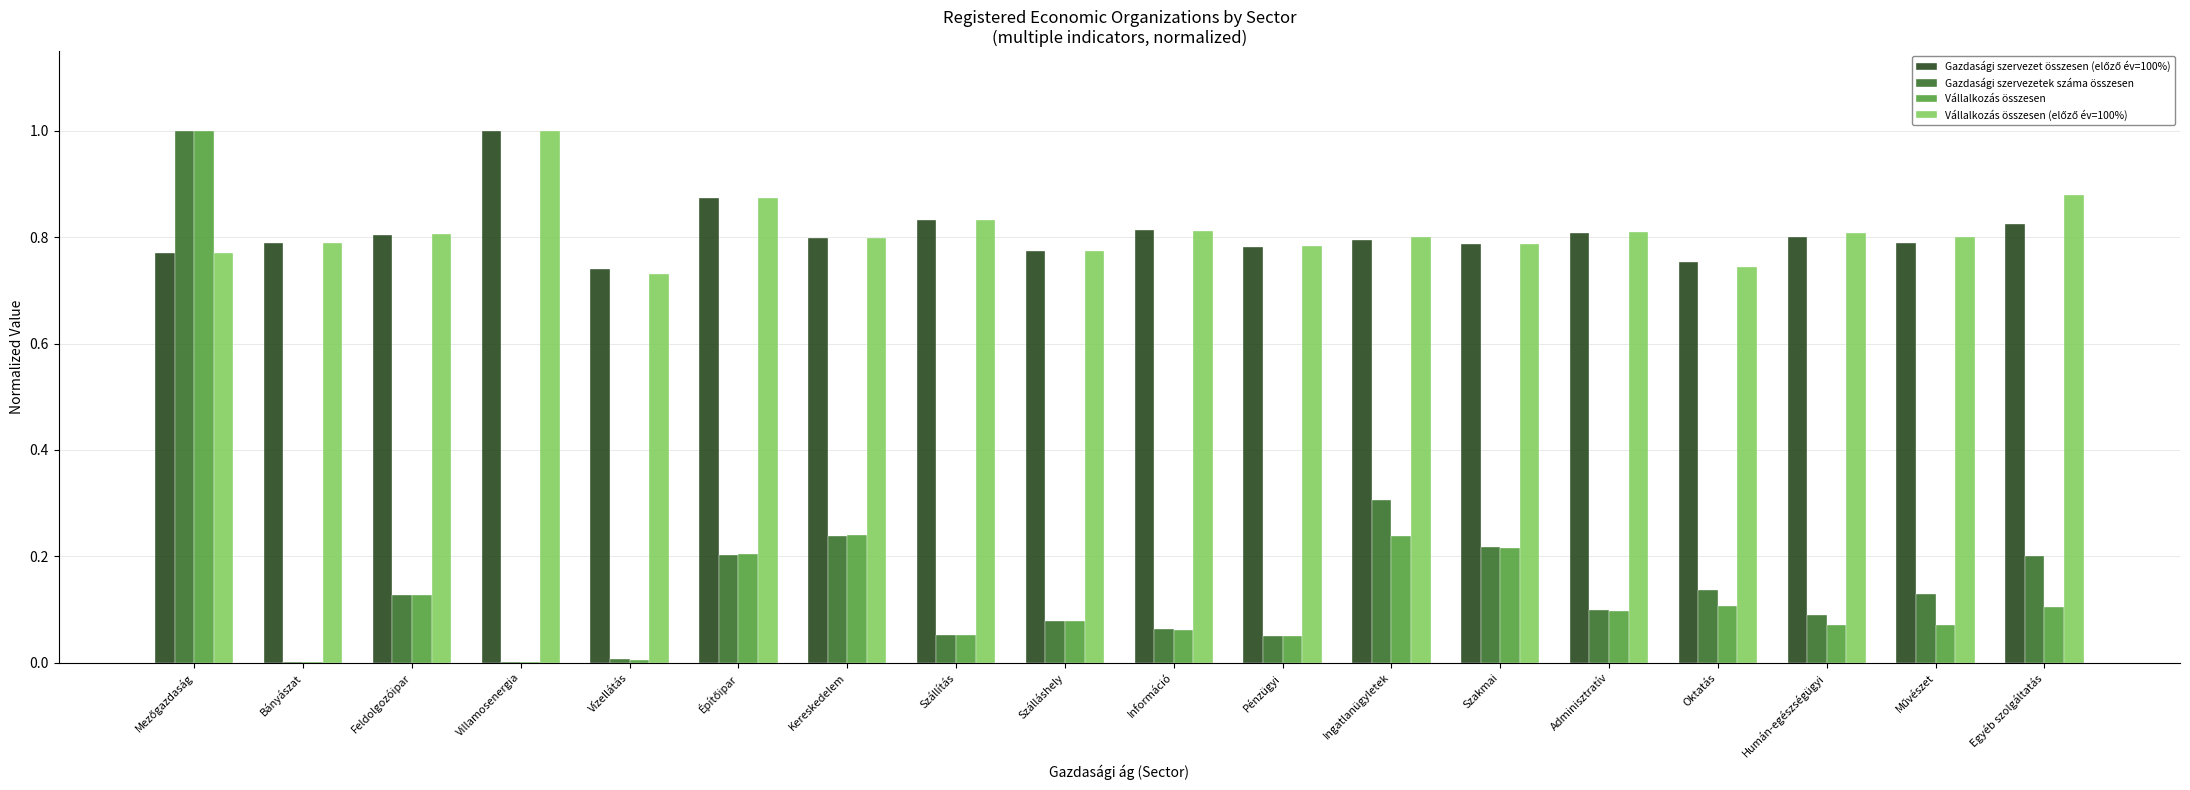

How many categories are shown in the chart?

18